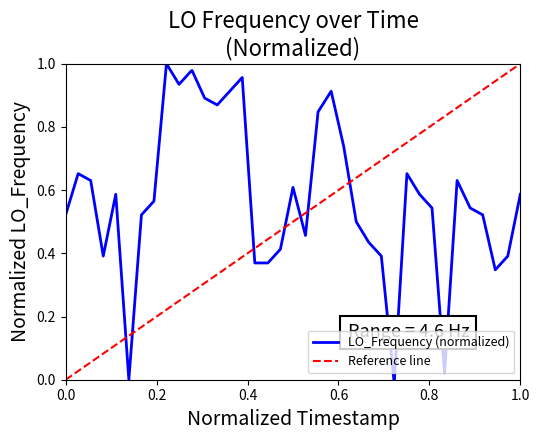

How many points are higher than both their immediate neighbors (excluding endpoints)?

8